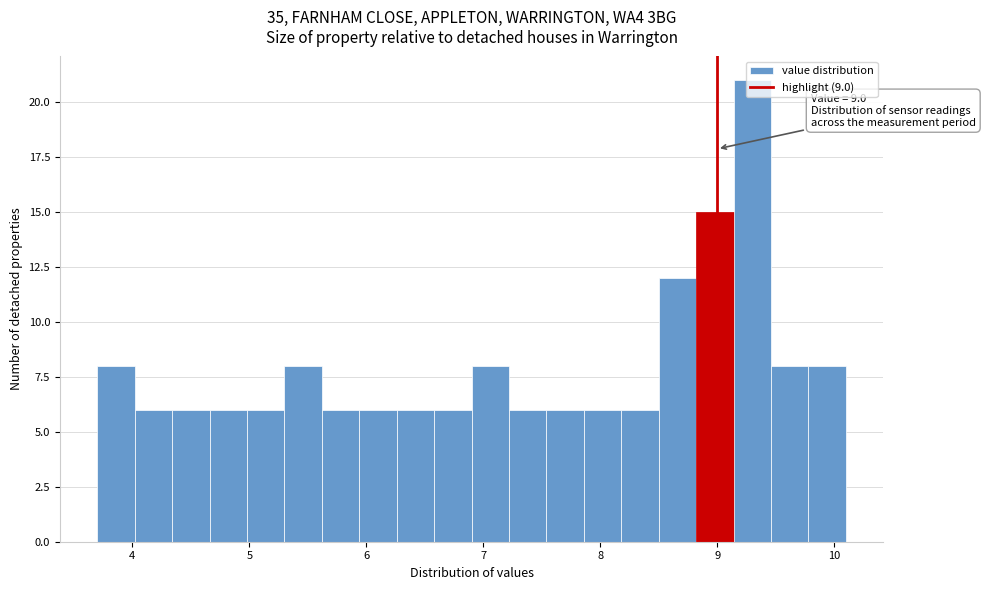

Around what value on the x-axis is the tallest bar? Give the approximate position of its centre, as read against the axis.

9.3